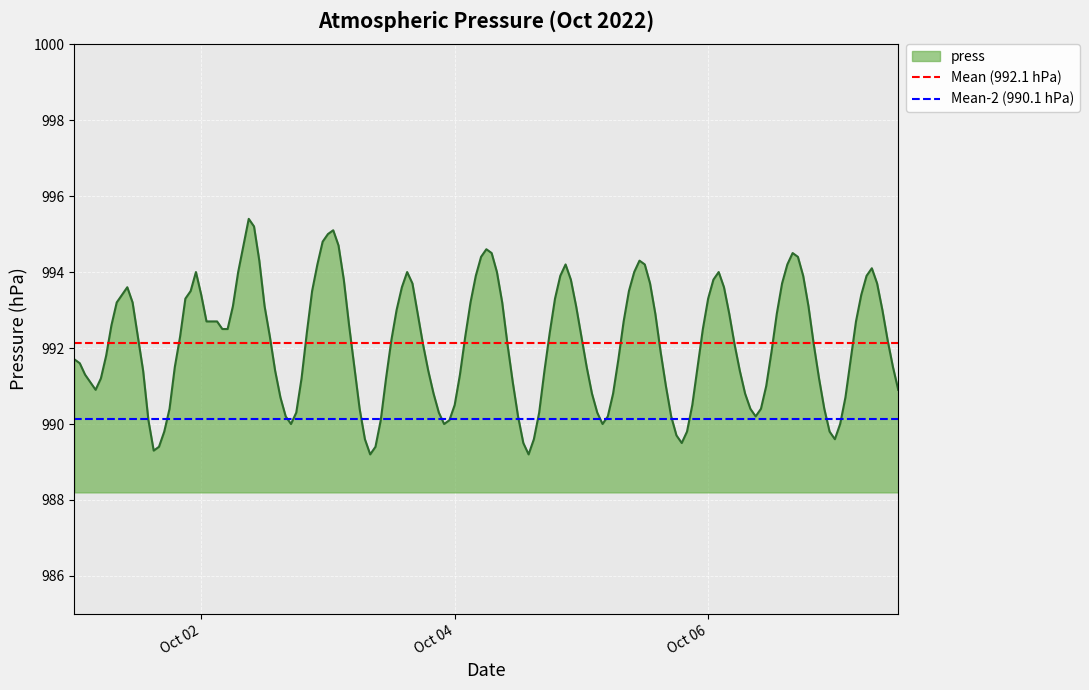

What is the average value of the Mean-2 (990.1 hPa) series?

990.1